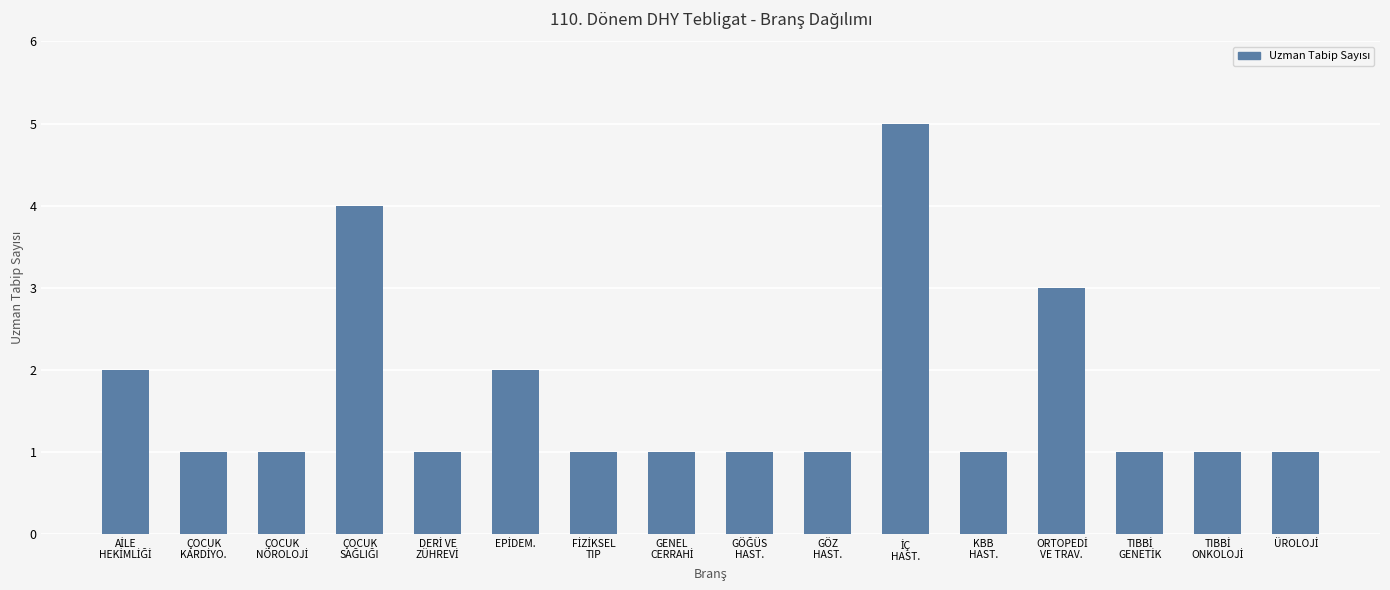

Reading left to right, list all the values displayed in this chart.

2	1	1	4	1	2	1	1	1	1	5	1	3	1	1	1